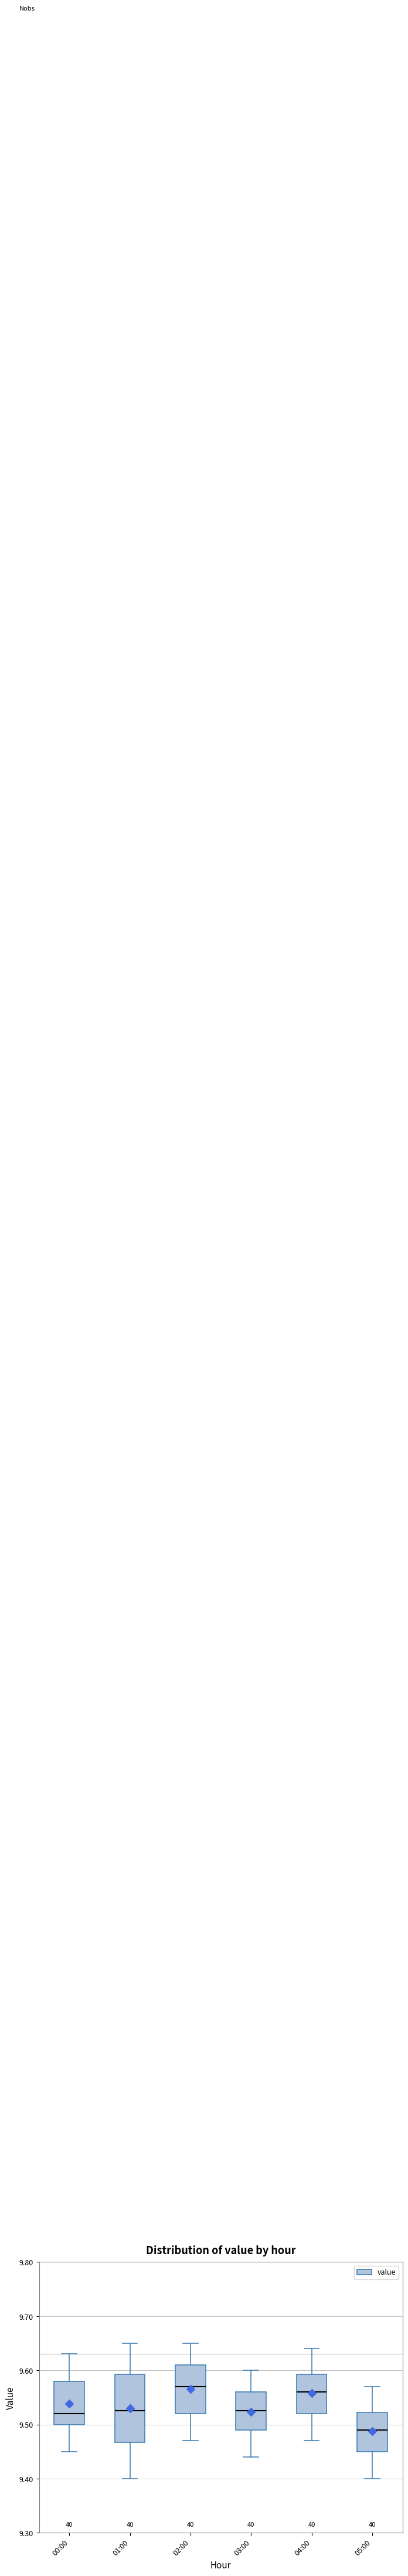

Which box is the tallest, from its lower edge to its upper edge?

01:00